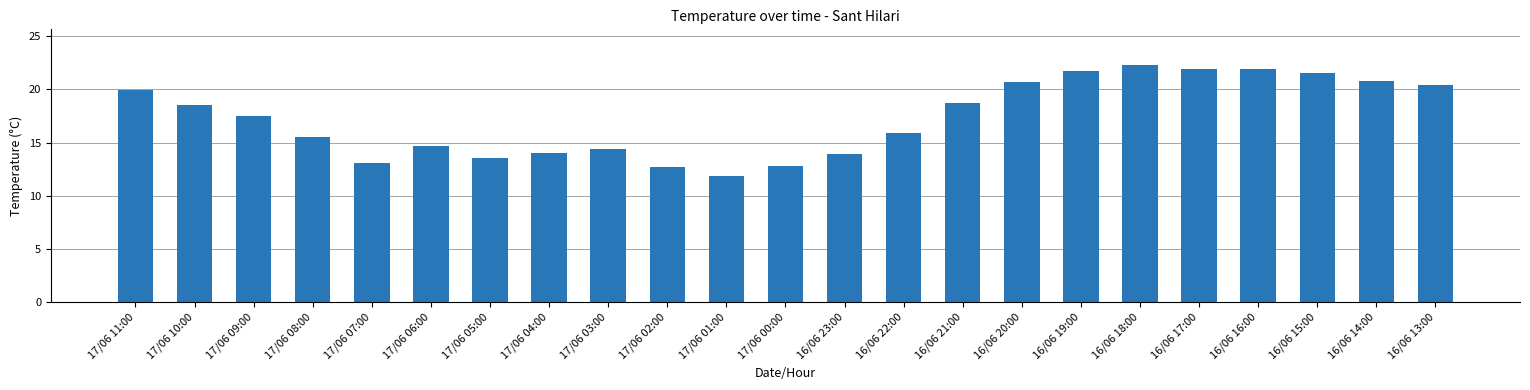

What is the label of the 19th bar from the right?

17/06 07:00